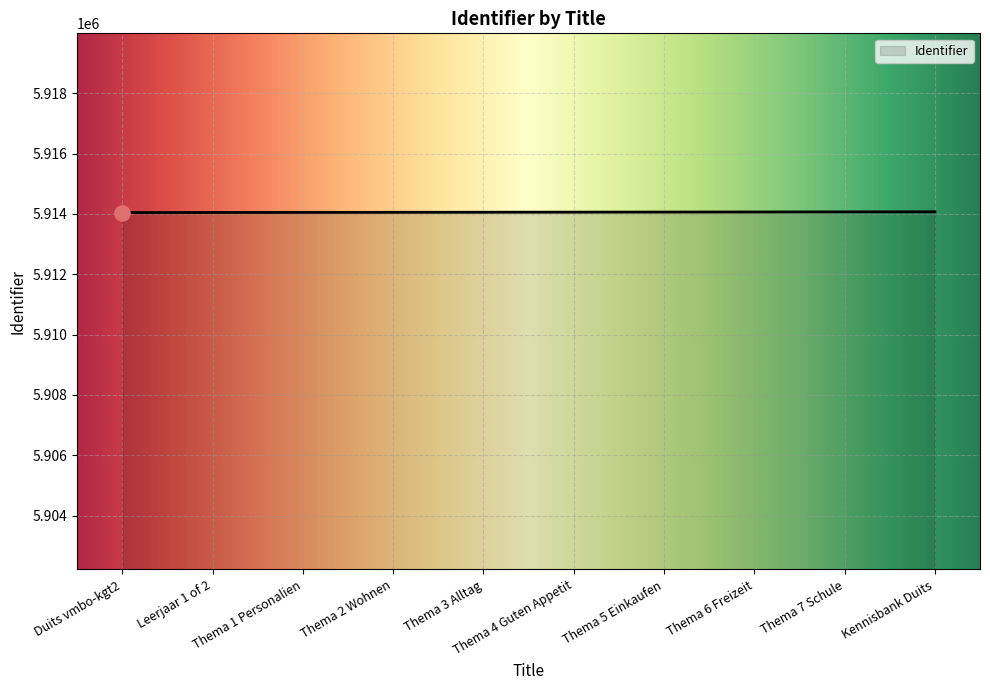

What is the ratio of the value at Duits vmbo-kgt2 to the value at Thema 7 Schule?

1.0